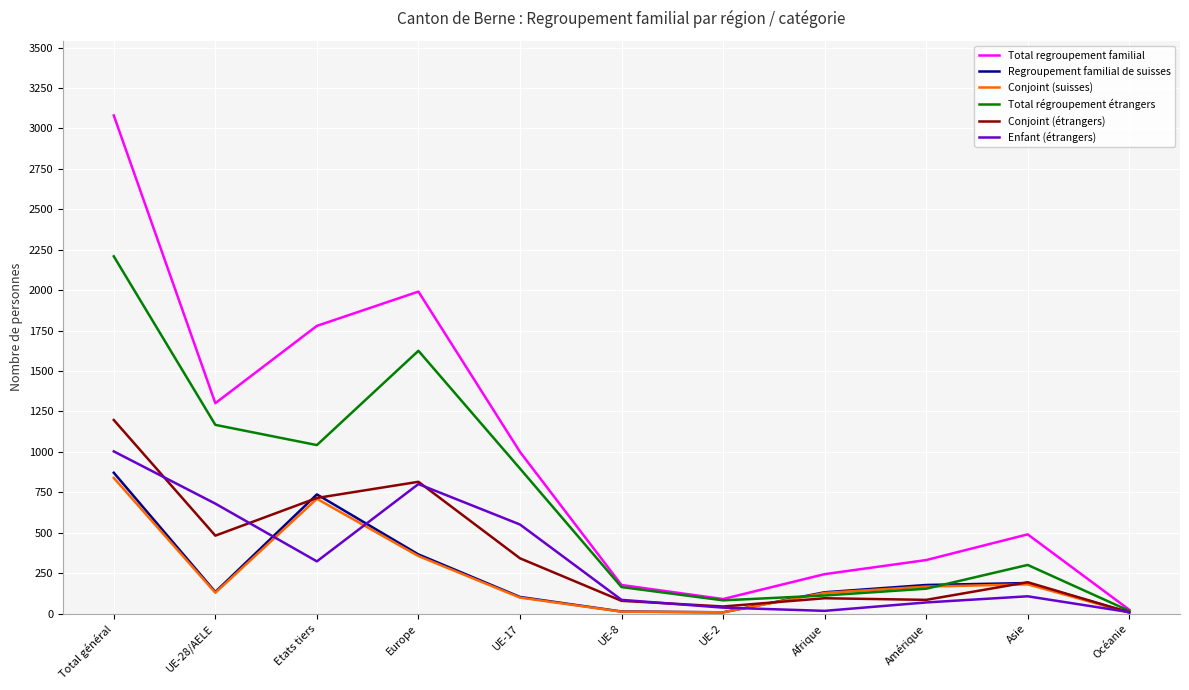

The value of Enfant (étrangers) at Océanie is 9. True or false?

True